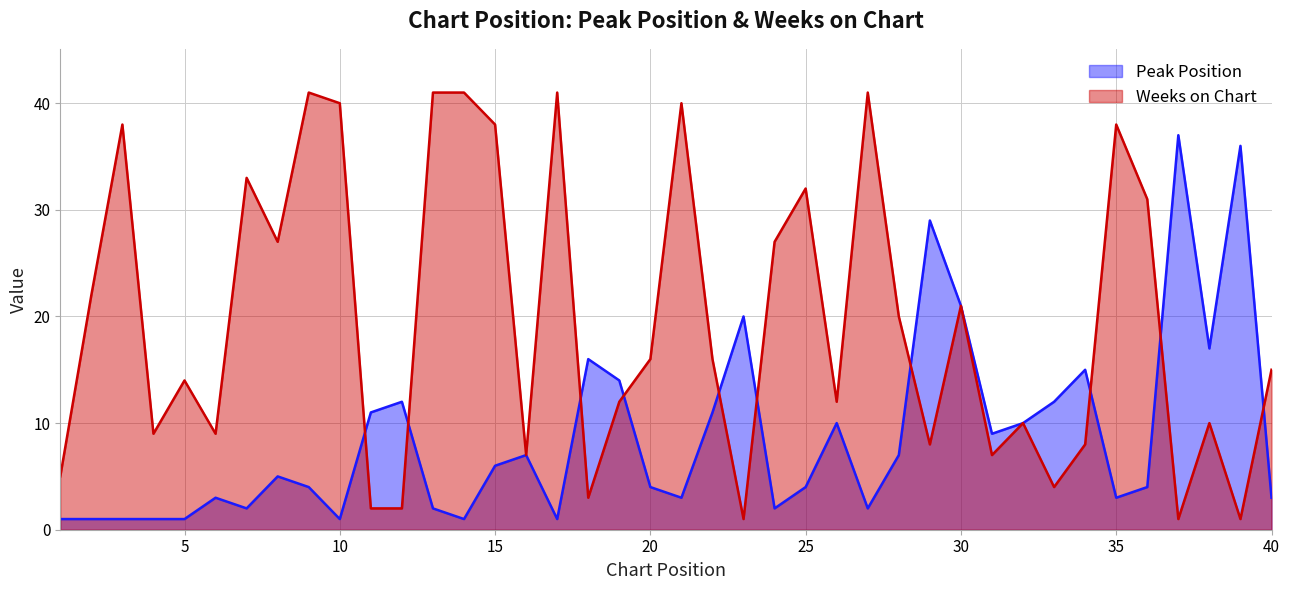

At which category does the chart reach its minimum across all series?

1